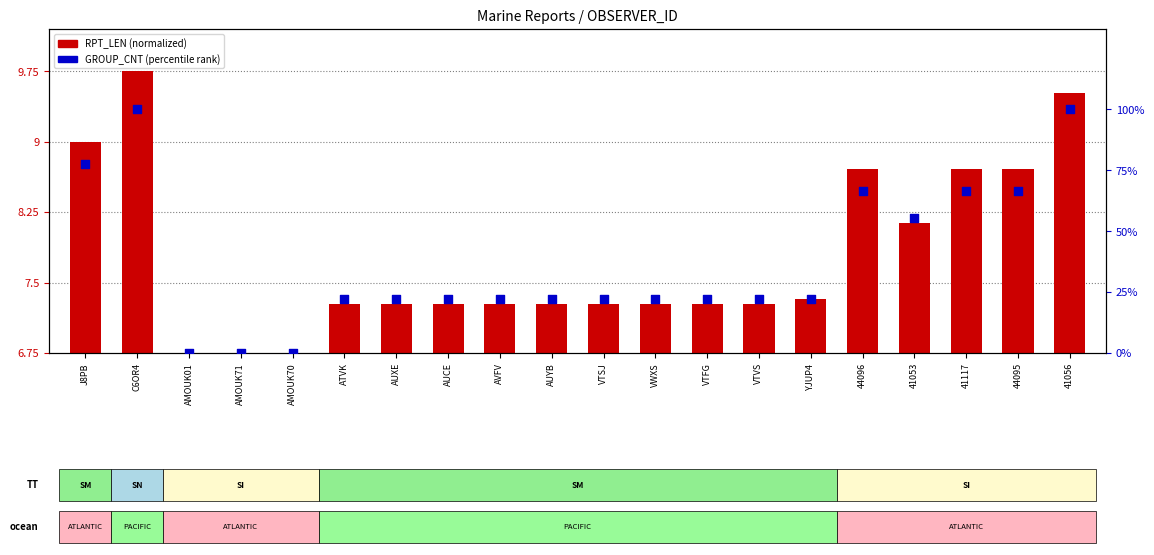

Which series has the largest total across all categories?

GROUP_CNT (percentile)